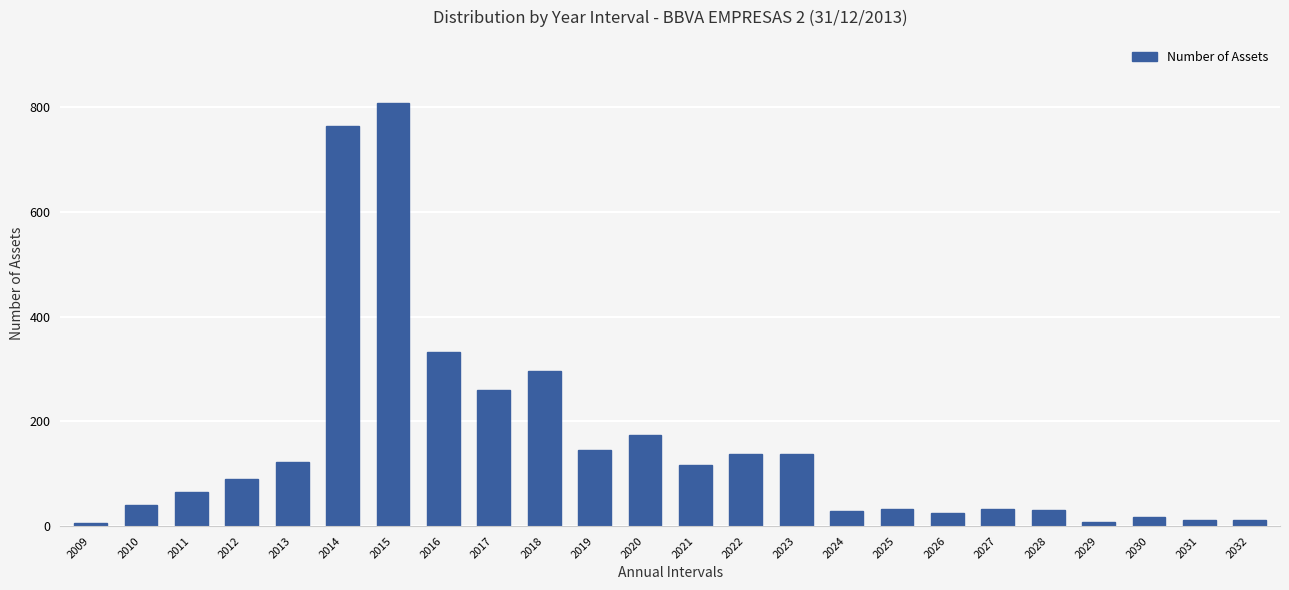

What is the change in value from 2015 to 2020?

-634